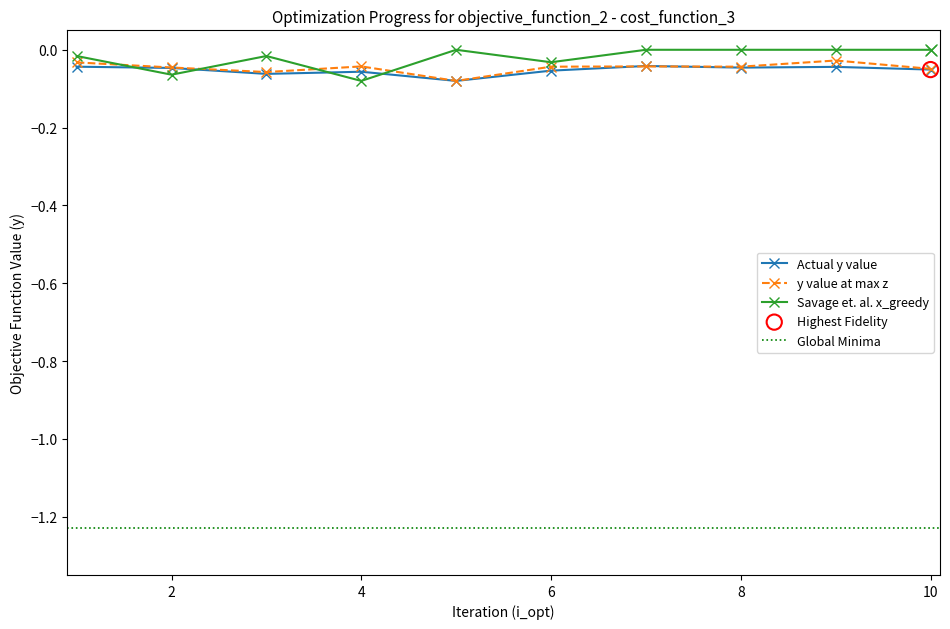

True or false: Savage et. al. x_greedy has more than 1 interior local peaks.

True